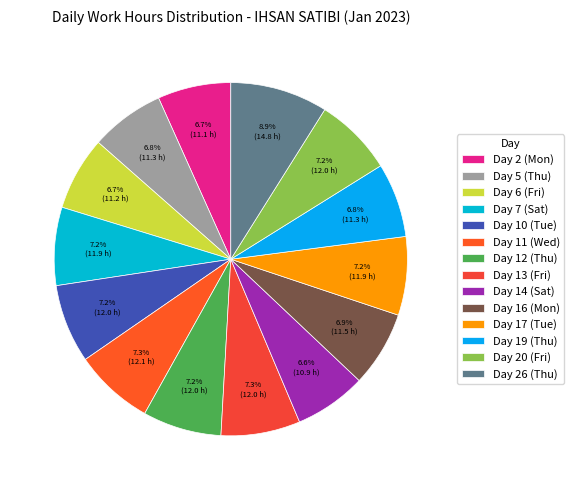

Which category has the biggest portion of the pie?

Day 26 (Thu)